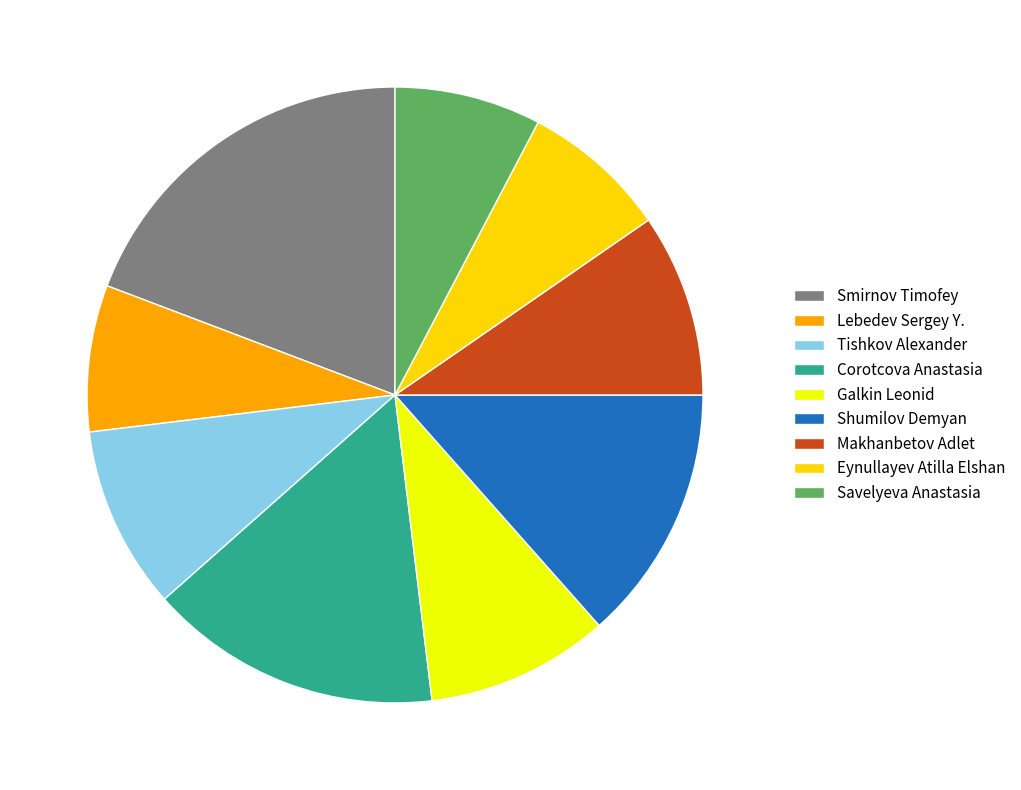

Do Makhanbetov Adlet and Savelyeva Anastasia together represent more than half of the pie?

No